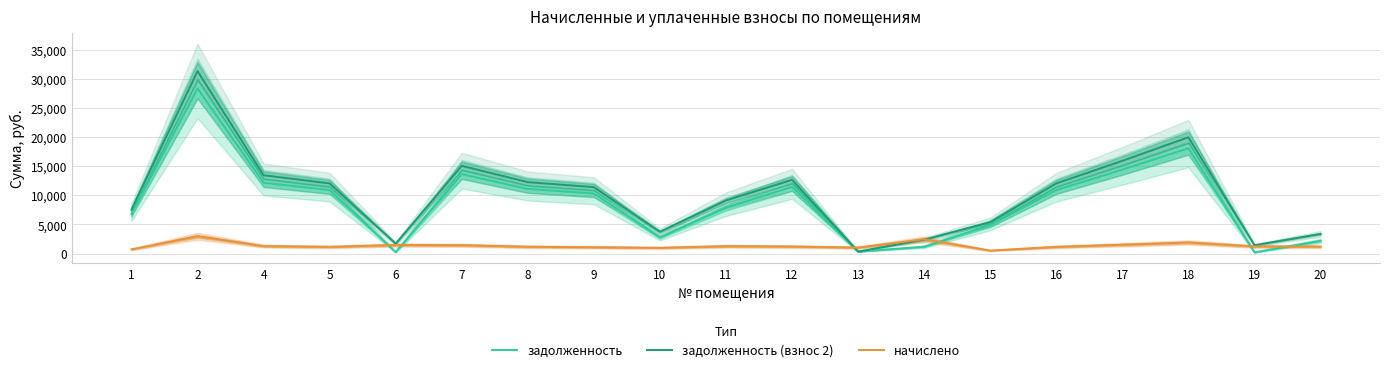

What is the difference between the highest and lowest values at 7?

13643.3